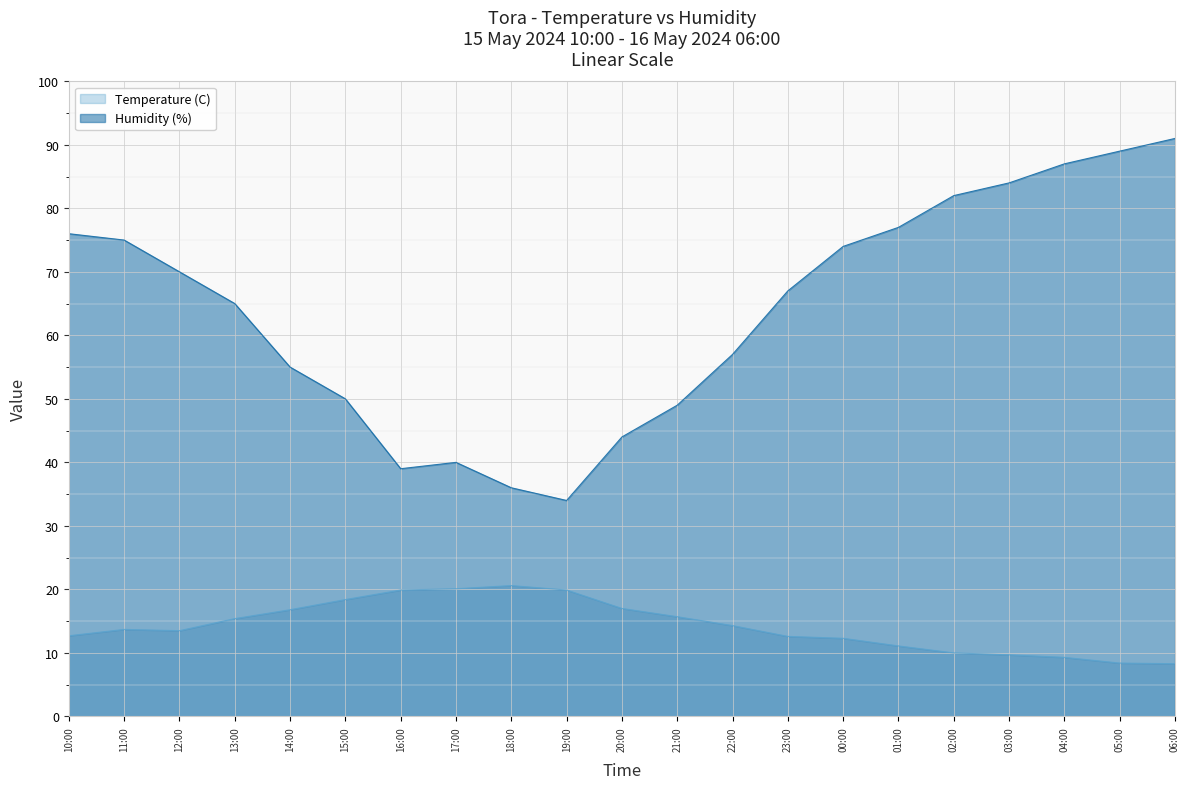

What is the lowest value of the Temperature (C) series?

8.3